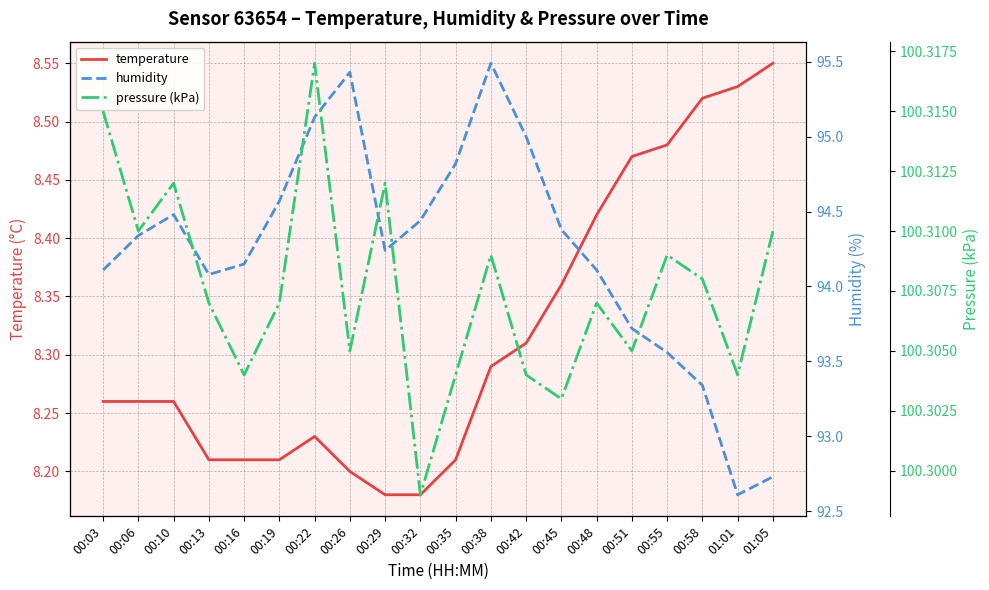

True or false: humidity has a value of 92.7 at 01:05.

True